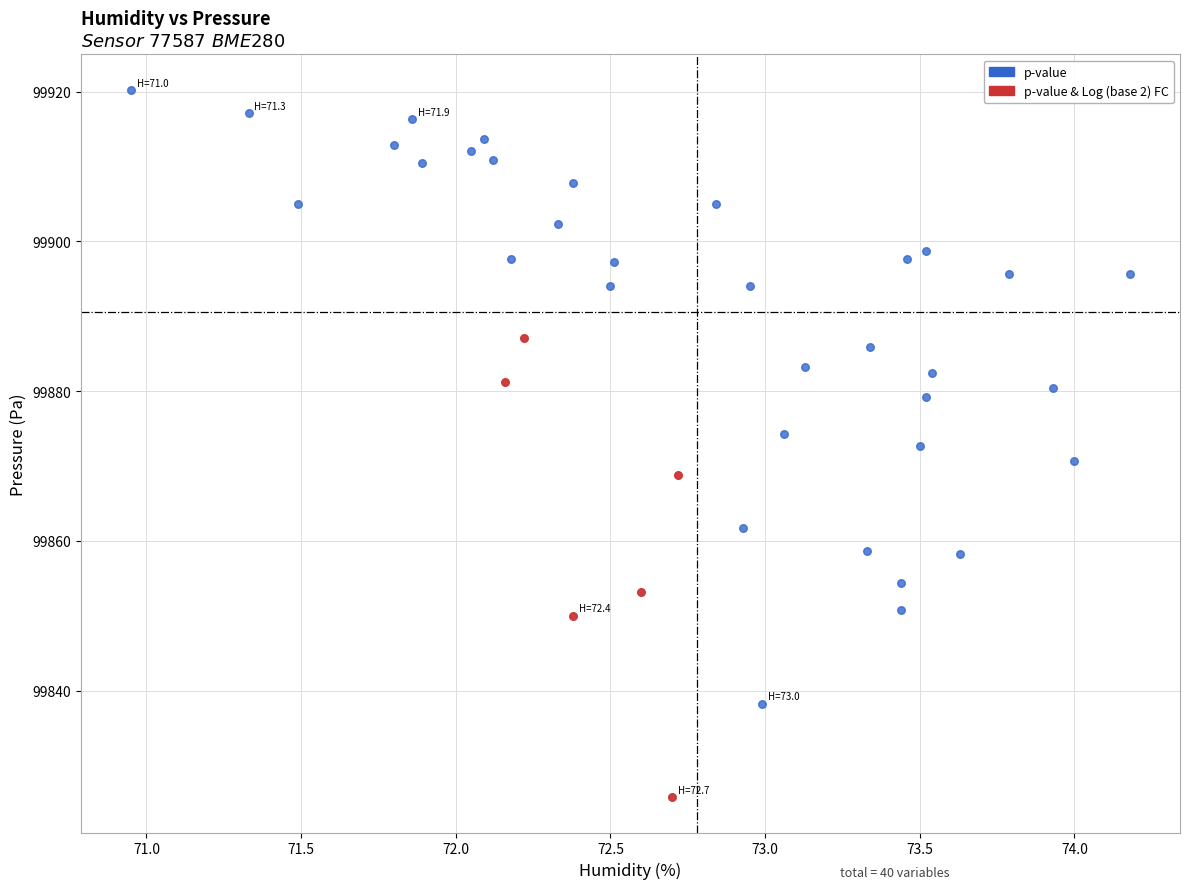

What are all the series names shown in the legend?

p-value, p-value & Log (base 2) FC